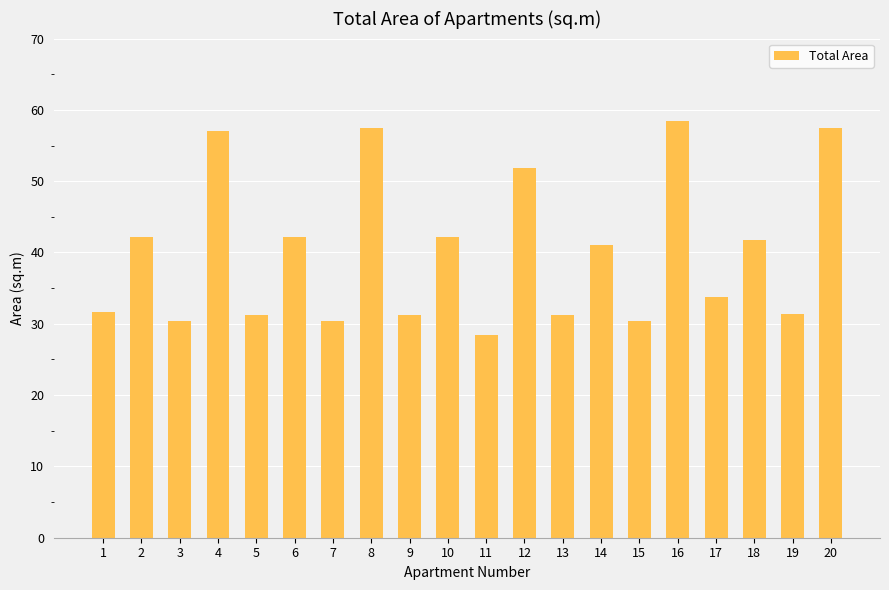

What is the difference between the values at 2 and 4?

14.8